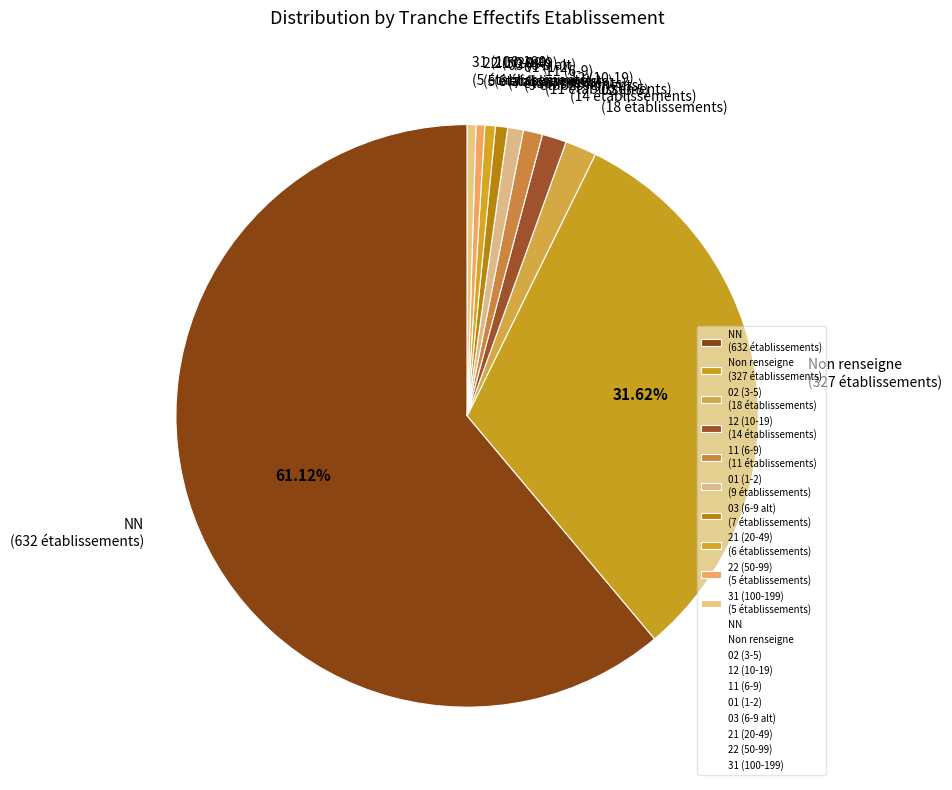

How many slices are in this pie chart?

10